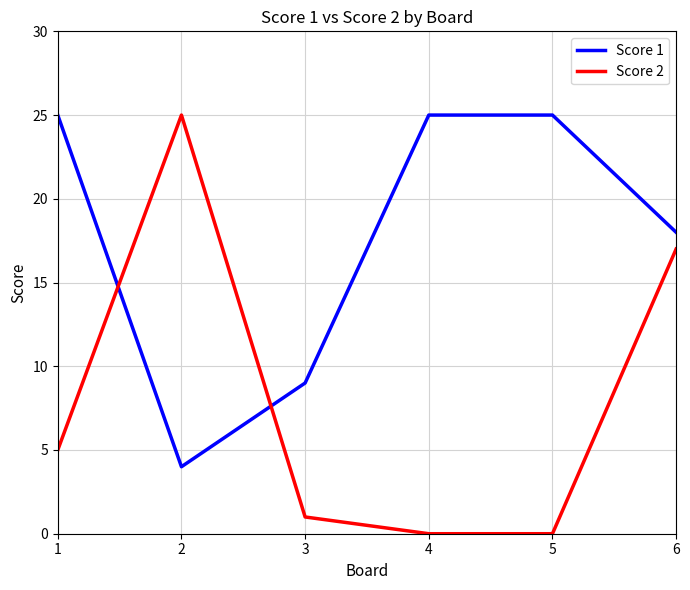

Between 2 and 5, which series saw the biggest shift?

Score 2